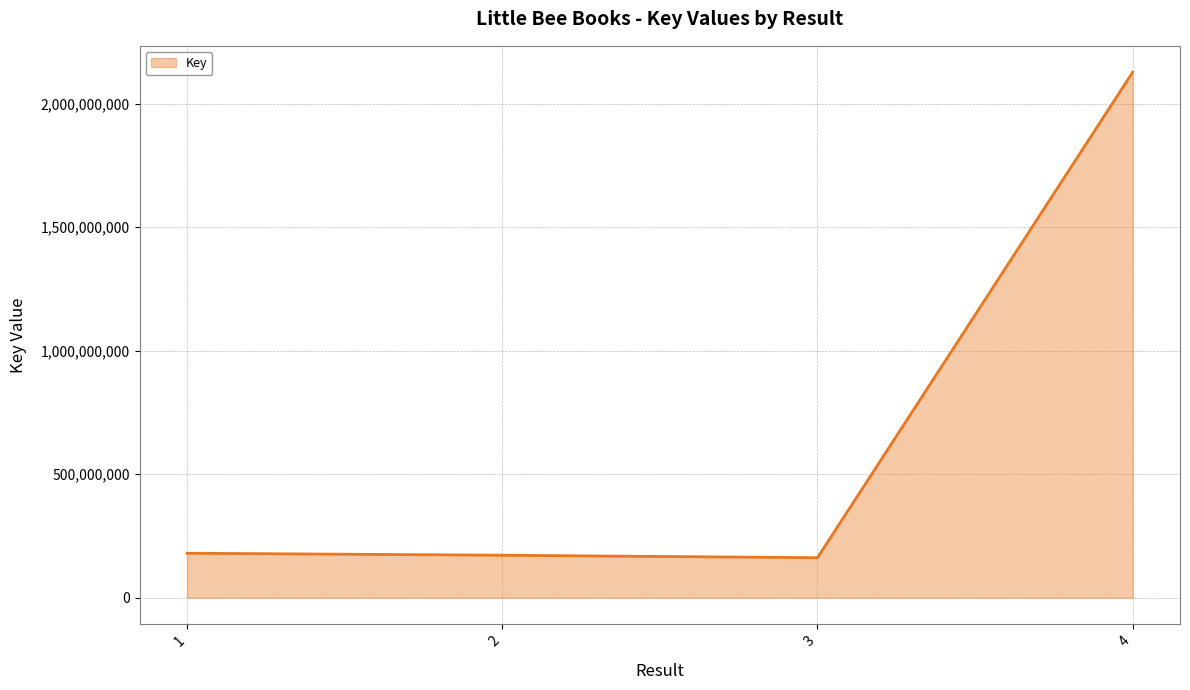

The value at 1 is 180229118. True or false?

True